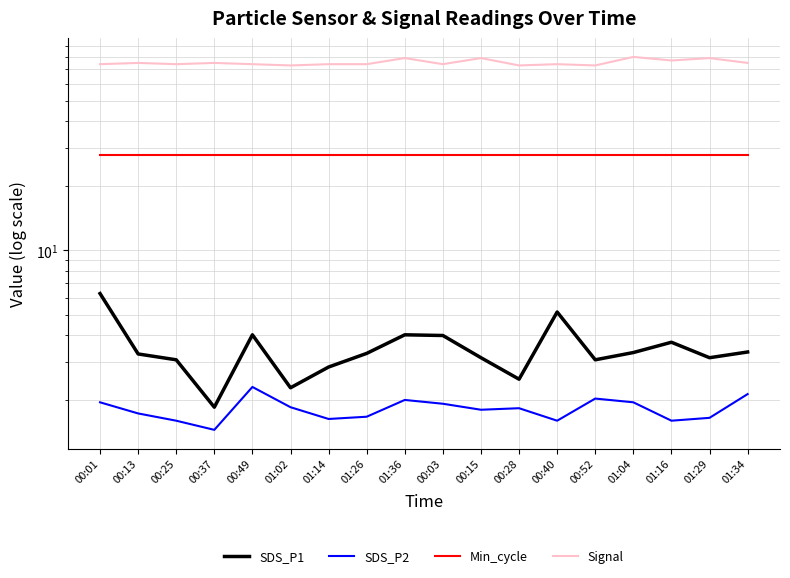

How many lines are shown in the chart?

4